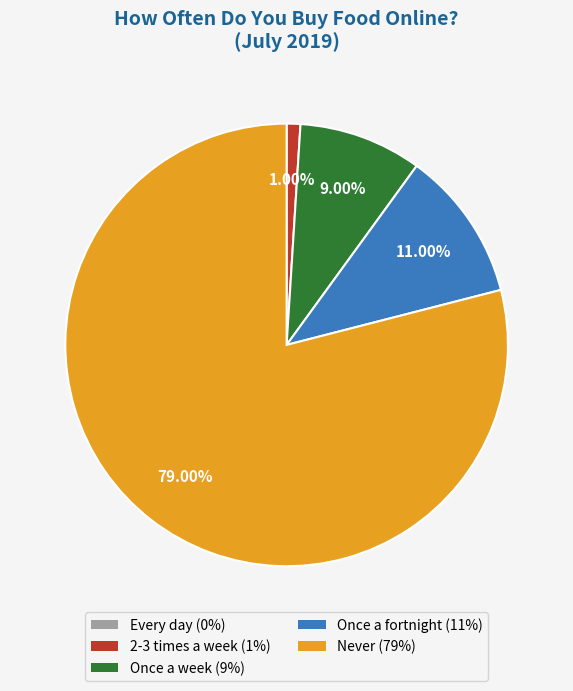

To the nearest percent, what portion does Once a week represent?

9%